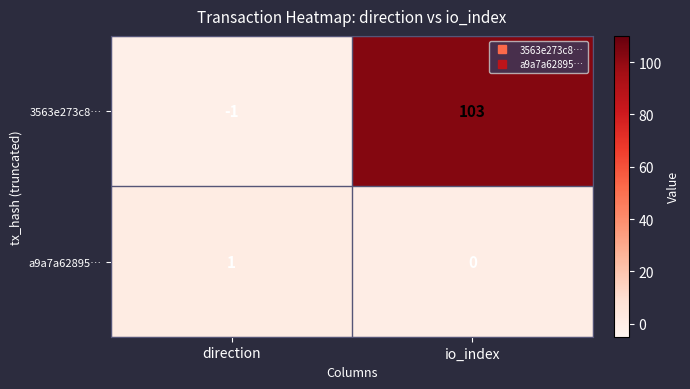

Reading left to right, extract all data points from this chart.

3563e273c8…: -1	103
a9a7a62895…: 1	0